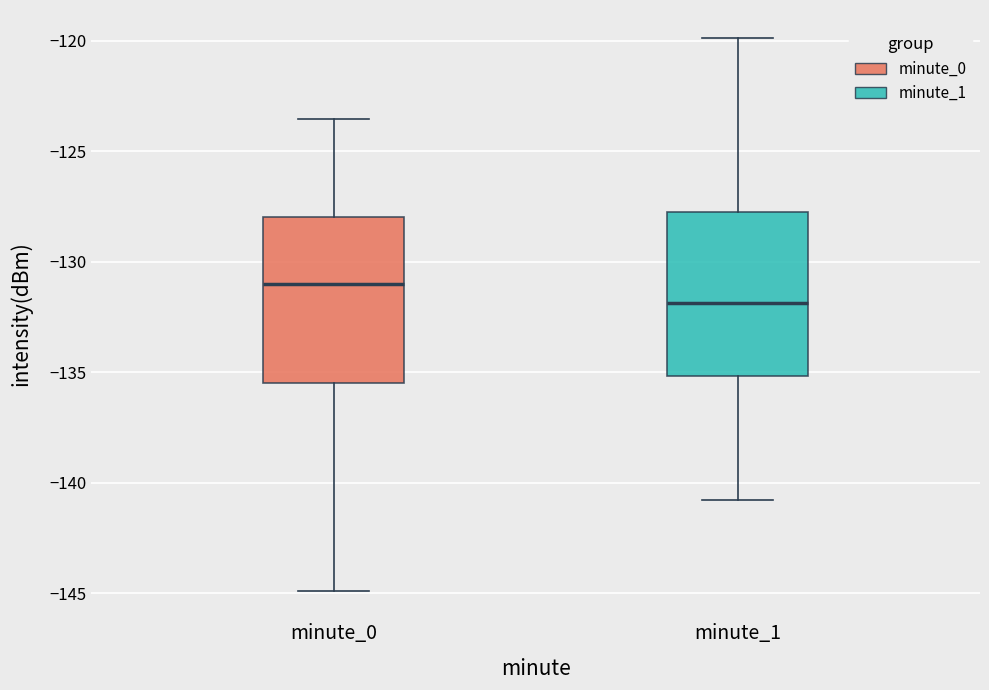

Reading left to right, transcribe this box plot: for each box, give where its median line is, the range the box spans, and where its two whiskers end, as read against the y-axis. The values are not printed on the chart, so give them approximately, as read against the axis.

minute_0: median -131.0, box -135.5 to -128.0, whiskers -145.0 to -123.5
minute_1: median -132.0, box -135.0 to -127.5, whiskers -141.0 to -120.0